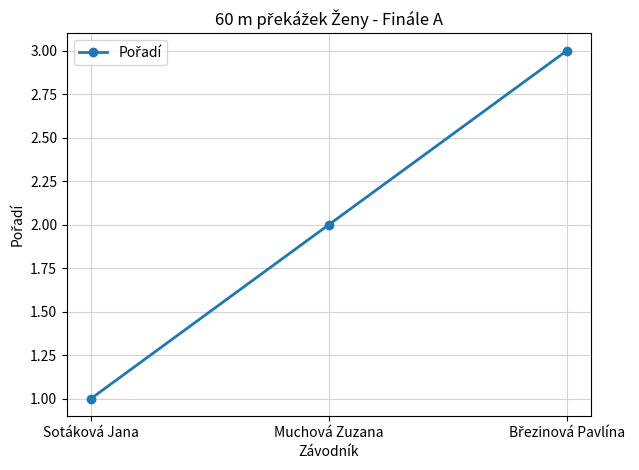

Is it true that the value at Sotáková Jana is 0?

False